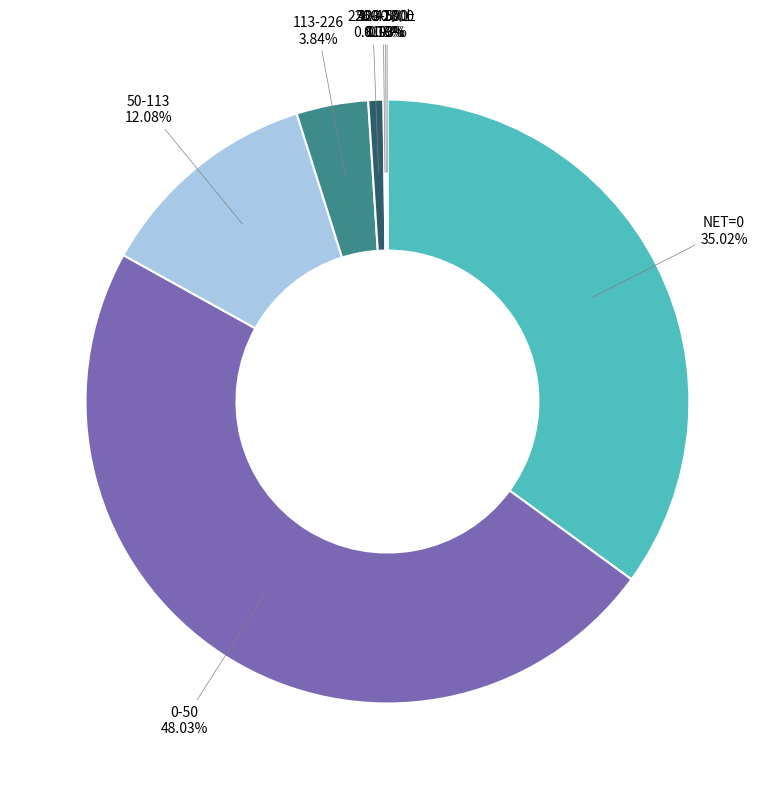

Is there any slice that represents more than half of the pie?

No